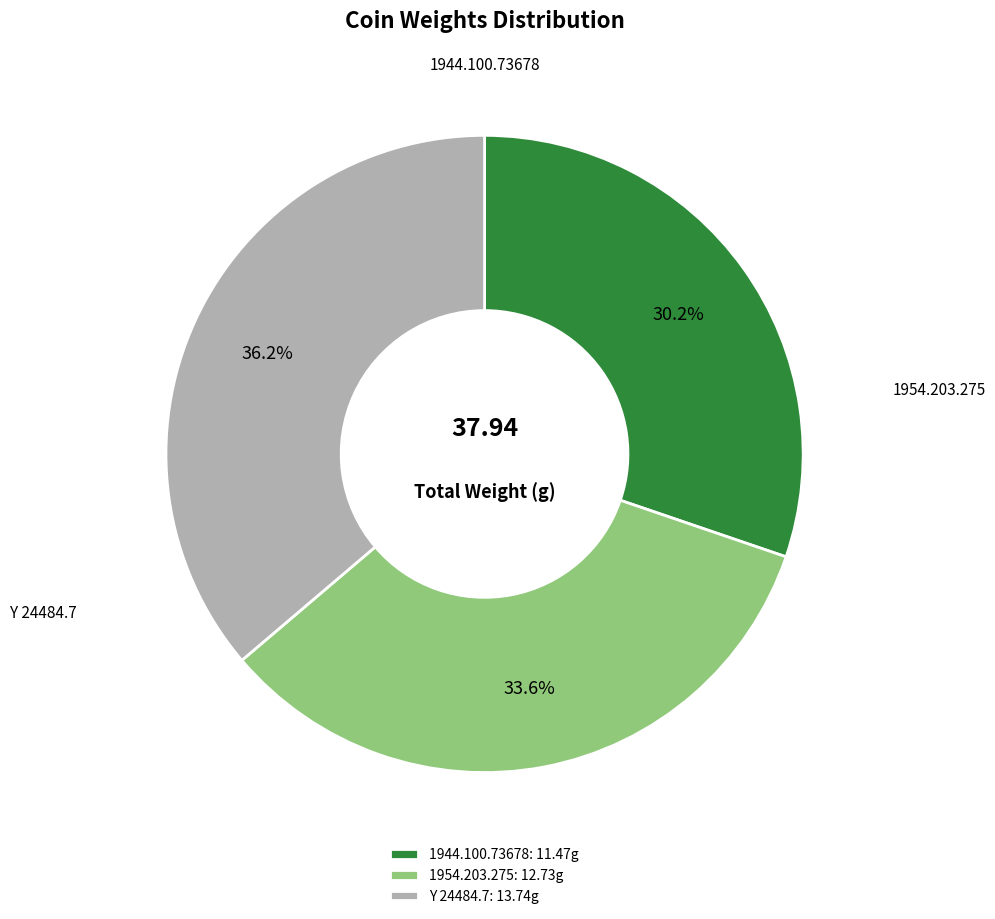

What is the change in value from 1944.100.73678 to Y 24484.7?

+2.3